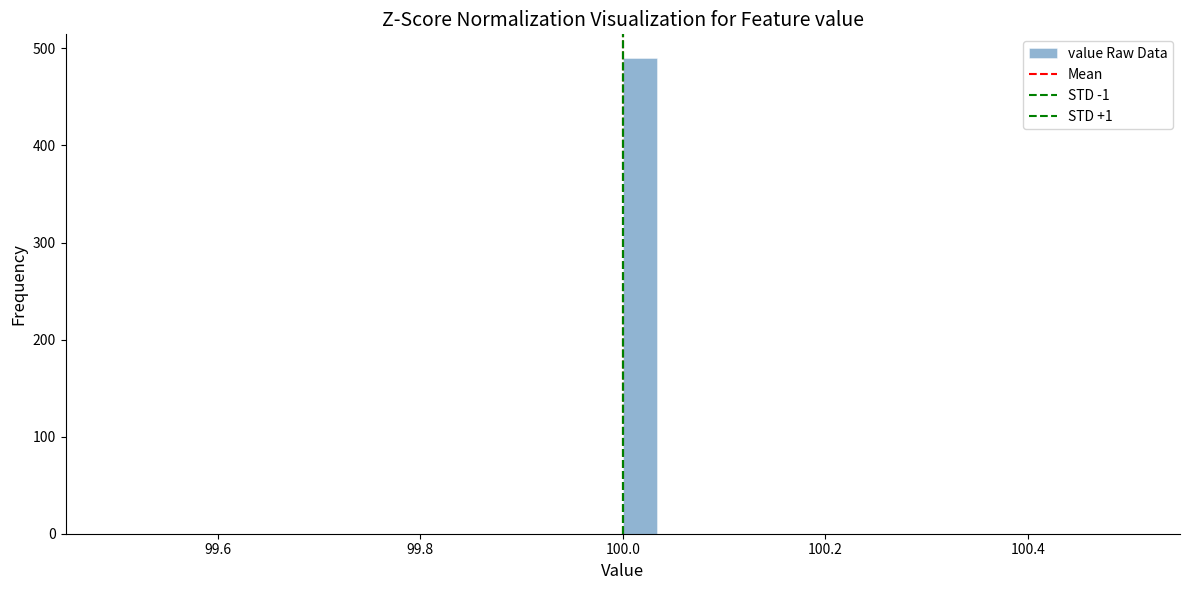

Read against the x-axis, roughly where is the centre of the tallest bar?

100.02